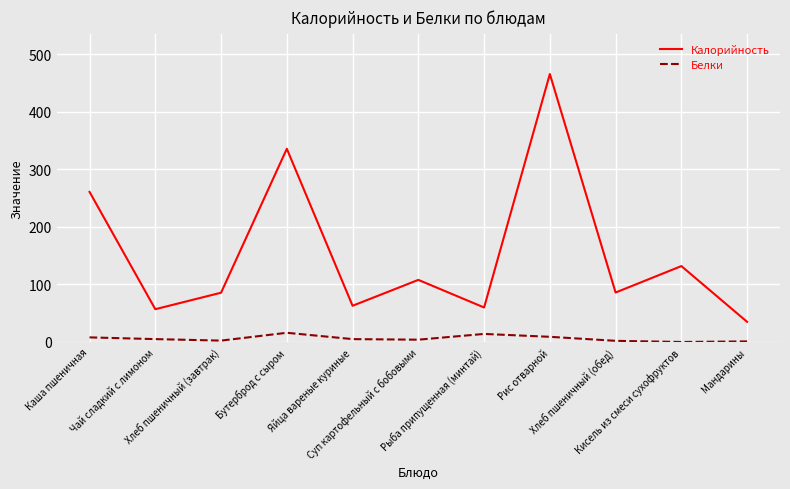

What is the maximum value shown in the chart?

466.0